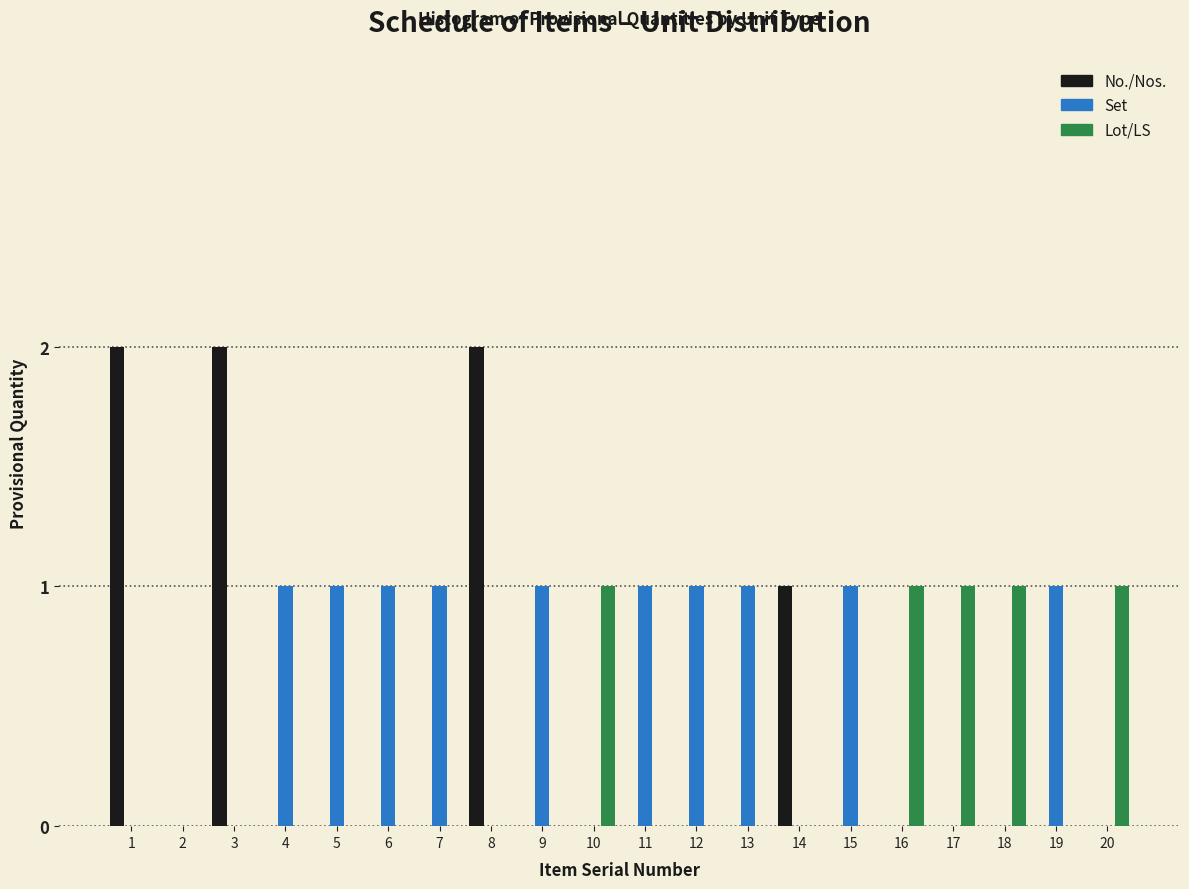

Which series has the largest total across all categories?

Set